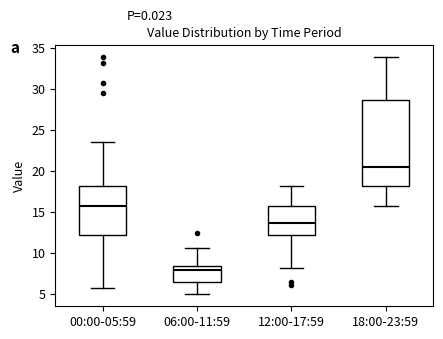

Comparing the boxes themselves (not the whiskers), which one is the tallest?

18:00-23:59